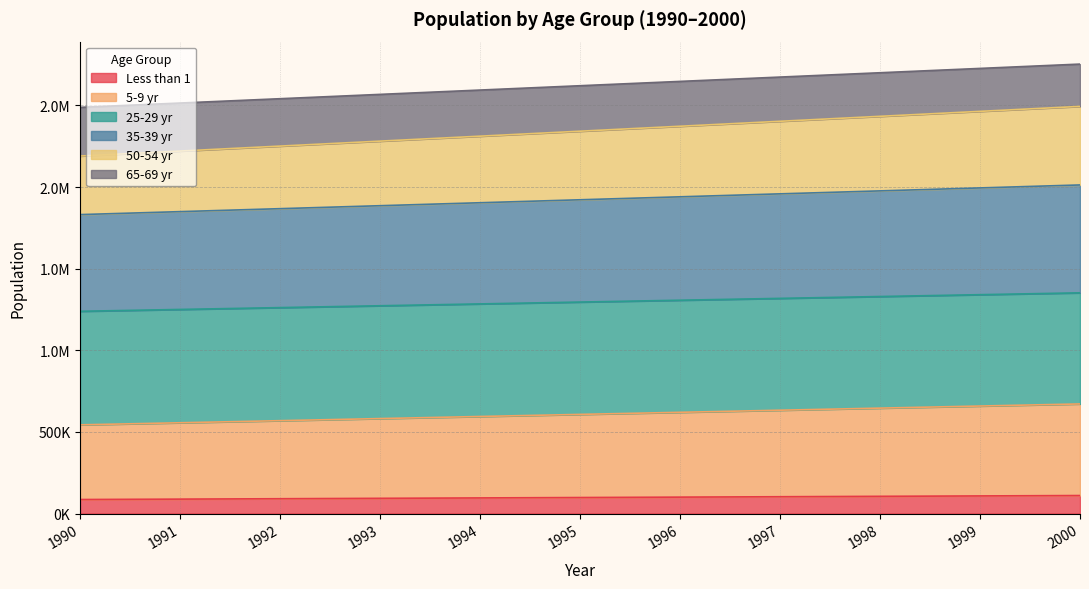

Does the chart display data point markers on the line(s)?

No